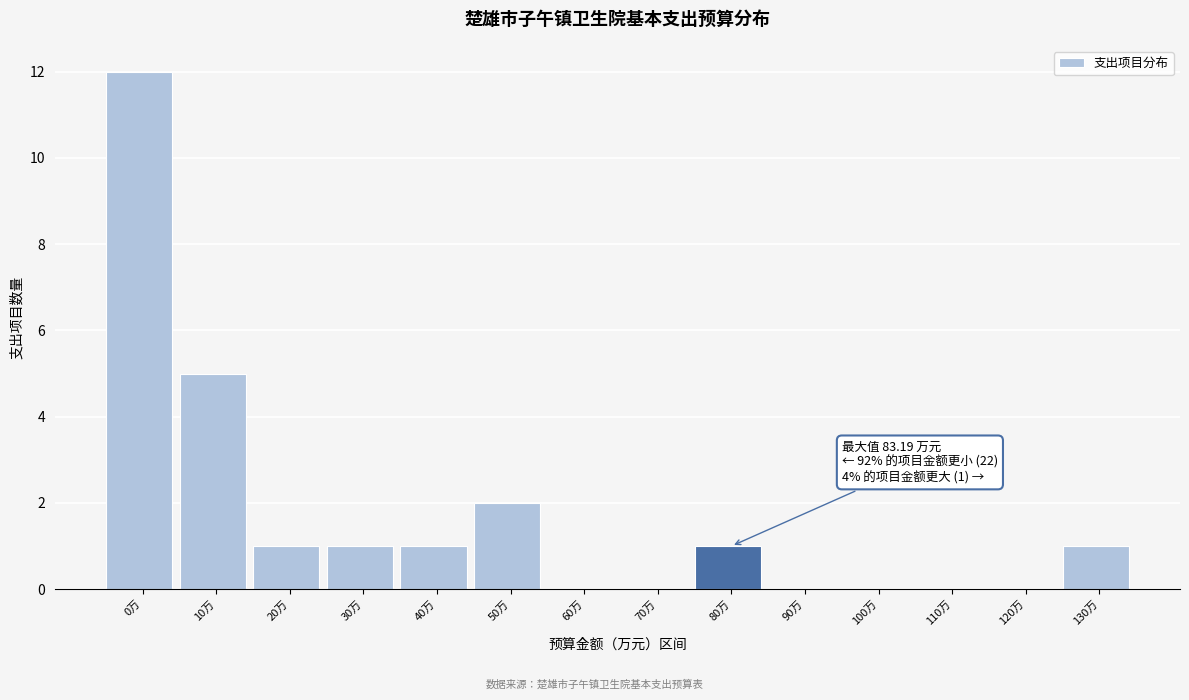

Reading left to right, extract all data points from this chart.

0万=12	10万=5	20万=1	30万=1	40万=1	50万=2	60万=0	70万=0	80万=1	90万=0	100万=0	110万=0	120万=0	130万=1